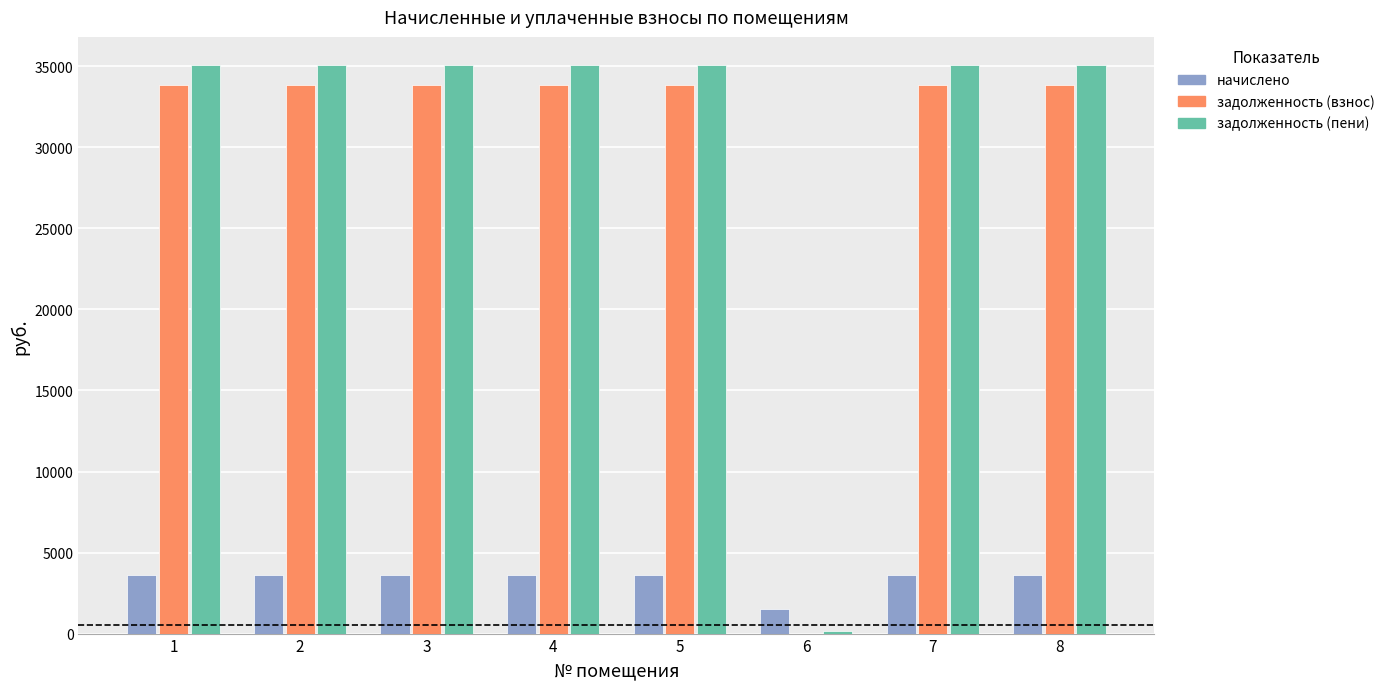

What is the maximum value shown in the chart?

35064.0